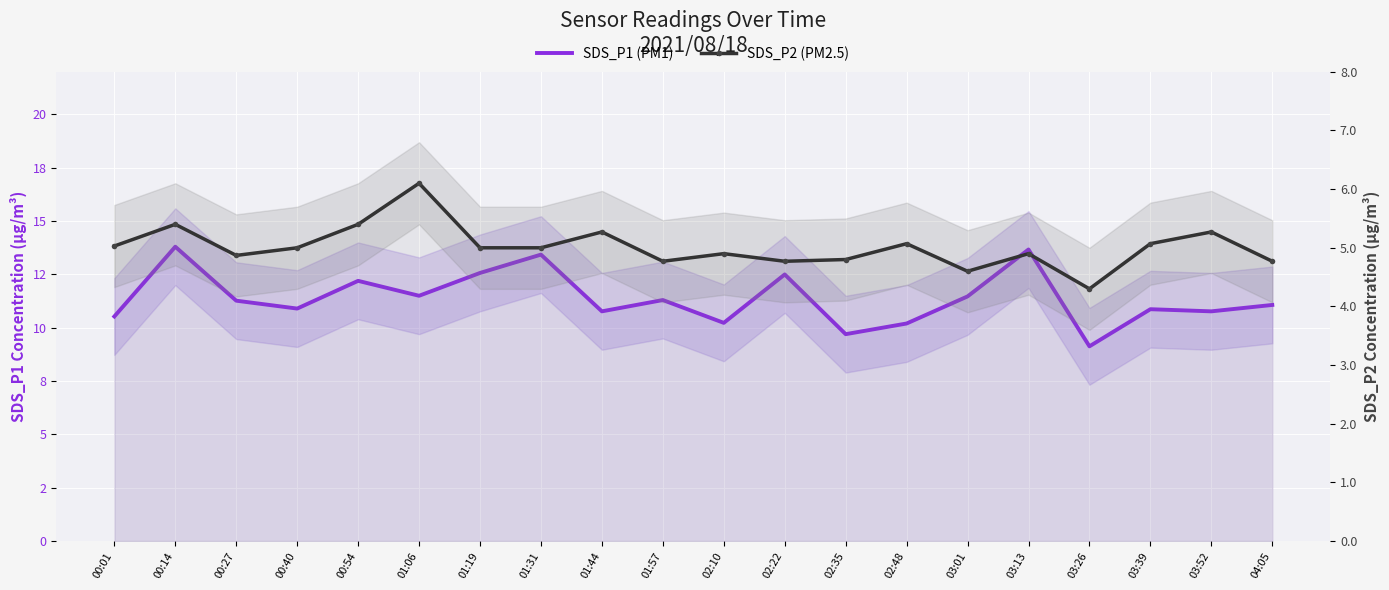

Which category has the lowest value across all series?

03:26